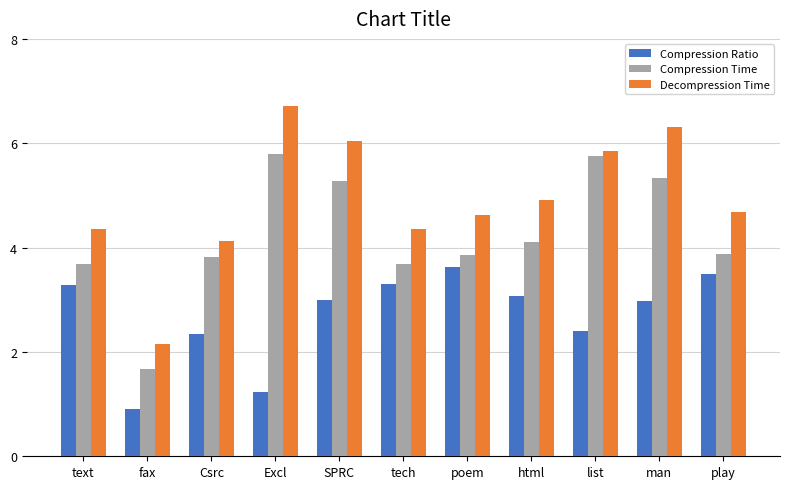

The value of Decompression Time at text is 2.9. True or false?

False